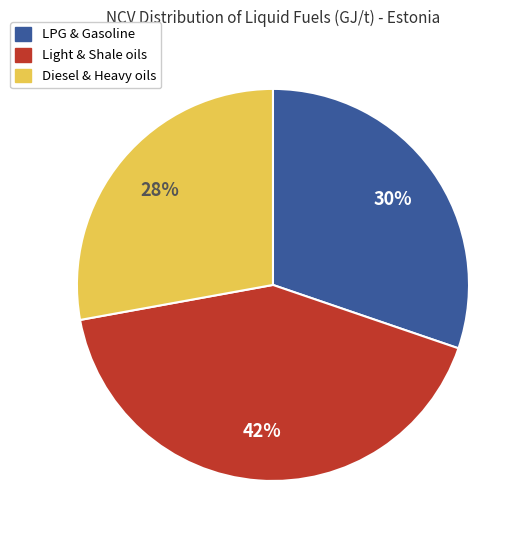

To the nearest percent, what is the average slice percentage?

33%